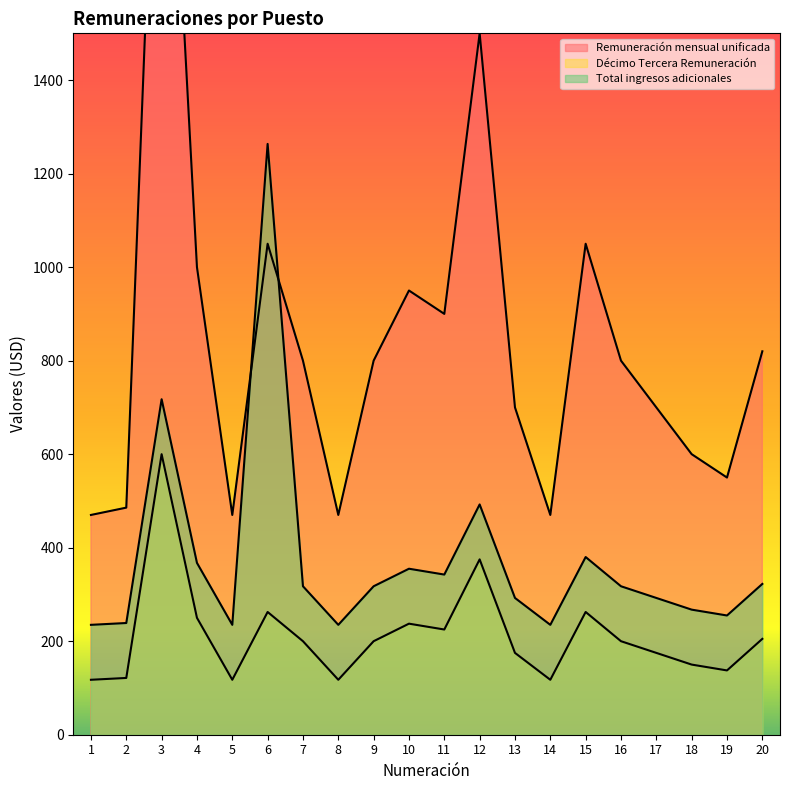

Which has a higher value, 11 or 10?

10